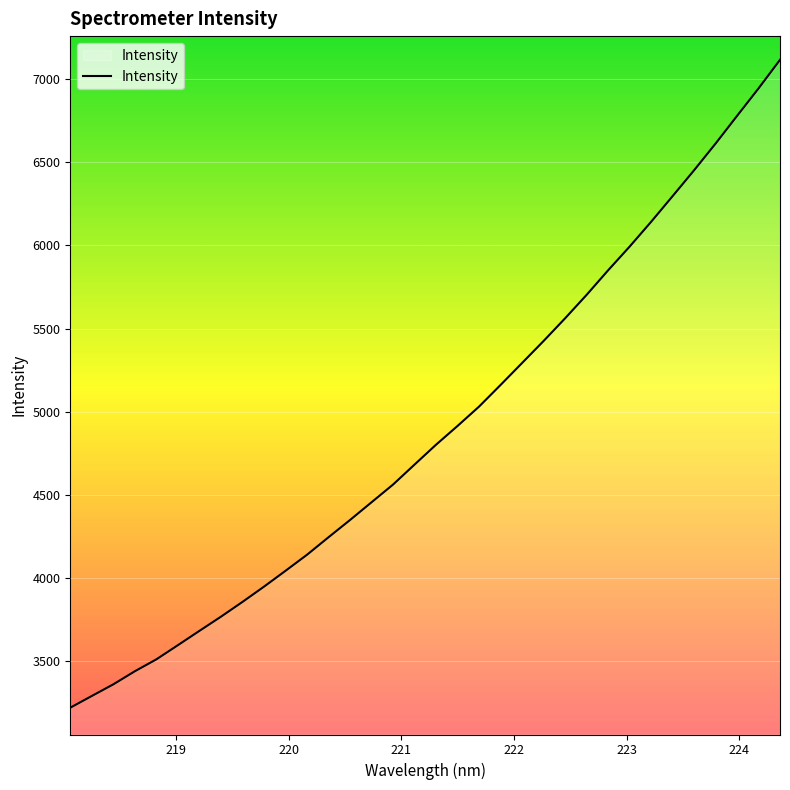

True or false: there are more than 2 points higher than both neighbors.

False